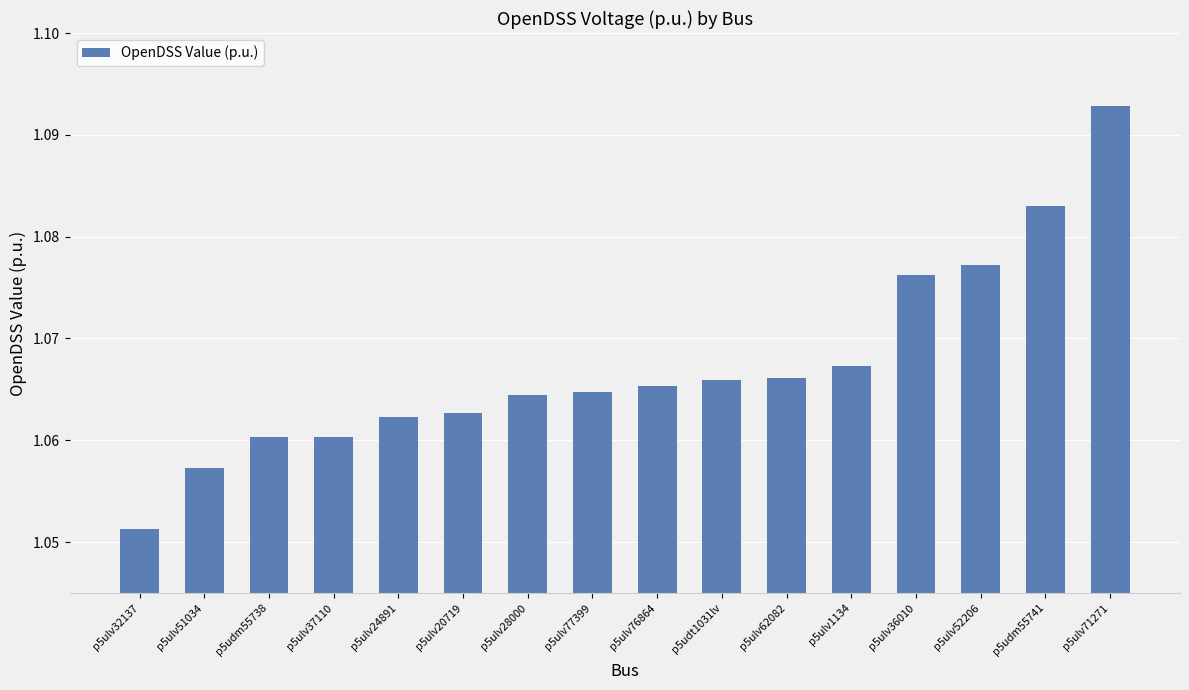

Is it true that the value at p5ulv76864 is 0.3?

False